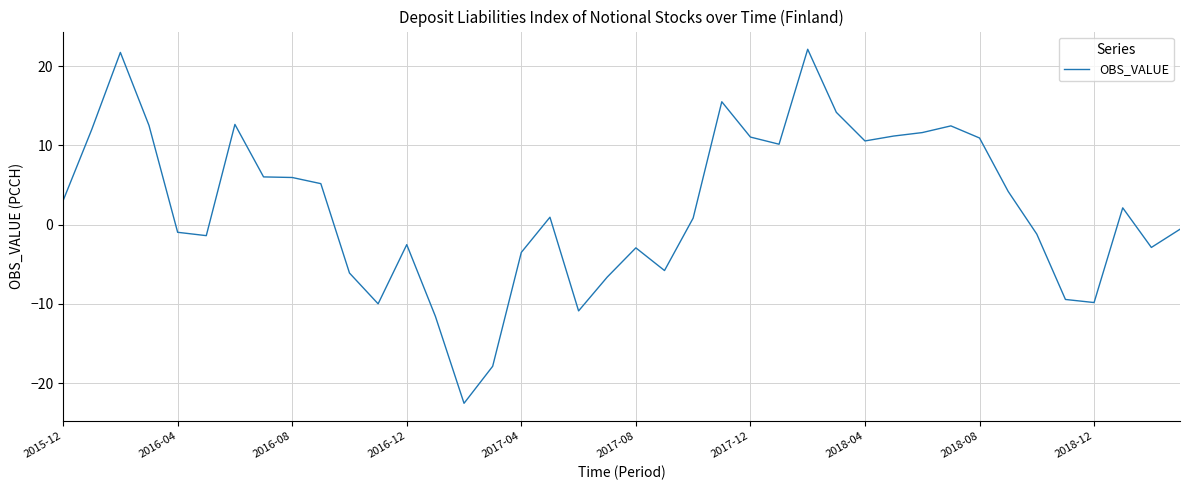

What is the difference between the maximum and minimum values?

44.7